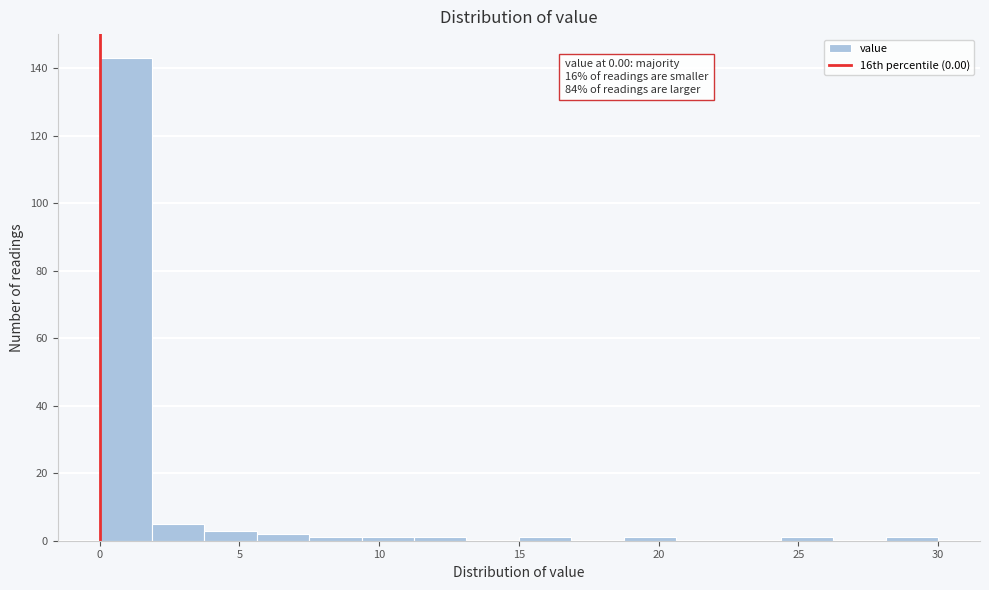

Read against the x-axis, roughly where is the centre of the tallest bar?

1.0